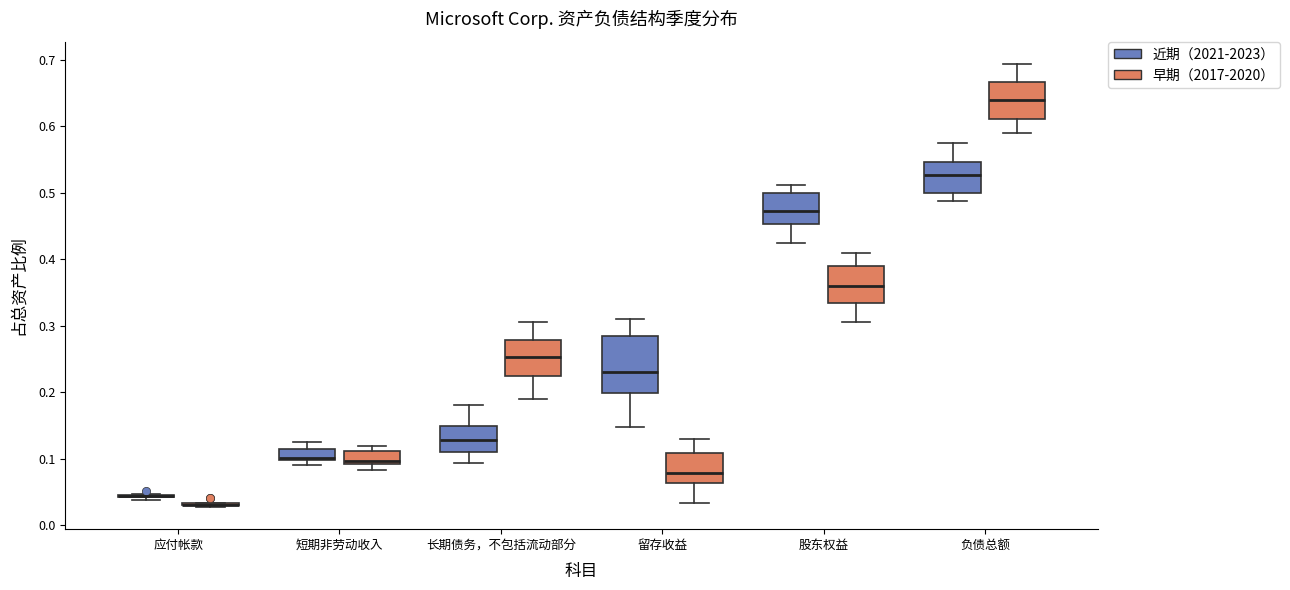

Reading left to right, transcribe this box plot: for each box, give where its median line is, the range the box spans, and where its two whiskers end, as read against the y-axis. The values are not printed on the chart, so give them approximately, as read against the axis.

应付帐款 (近期（2021-2023）): box collapsed to a line at 0.04, whiskers 0.04 to 0.05
应付帐款 (早期（2017-2020）): box collapsed to a line at 0.03, whiskers 0.03 to 0.03
短期非劳动收入 (近期（2021-2023）): median 0.10 (drawn on the box's lower edge), box 0.10 to 0.11, whiskers 0.09 to 0.12
短期非劳动收入 (早期（2017-2020）): median 0.10, box 0.09 to 0.11, whiskers 0.08 to 0.12
长期债务，不包括流动部分 (近期（2021-2023）): median 0.13, box 0.11 to 0.15, whiskers 0.09 to 0.18
长期债务，不包括流动部分 (早期（2017-2020）): median 0.25, box 0.22 to 0.28, whiskers 0.19 to 0.31
留存收益 (近期（2021-2023）): median 0.23, box 0.20 to 0.28, whiskers 0.15 to 0.31
留存收益 (早期（2017-2020）): median 0.08, box 0.06 to 0.11, whiskers 0.03 to 0.13
股东权益 (近期（2021-2023）): median 0.47, box 0.45 to 0.50, whiskers 0.43 to 0.51
股东权益 (早期（2017-2020）): median 0.36, box 0.33 to 0.39, whiskers 0.31 to 0.41
负债总额 (近期（2021-2023）): median 0.53, box 0.50 to 0.55, whiskers 0.49 to 0.57
负债总额 (早期（2017-2020）): median 0.64, box 0.61 to 0.67, whiskers 0.59 to 0.69